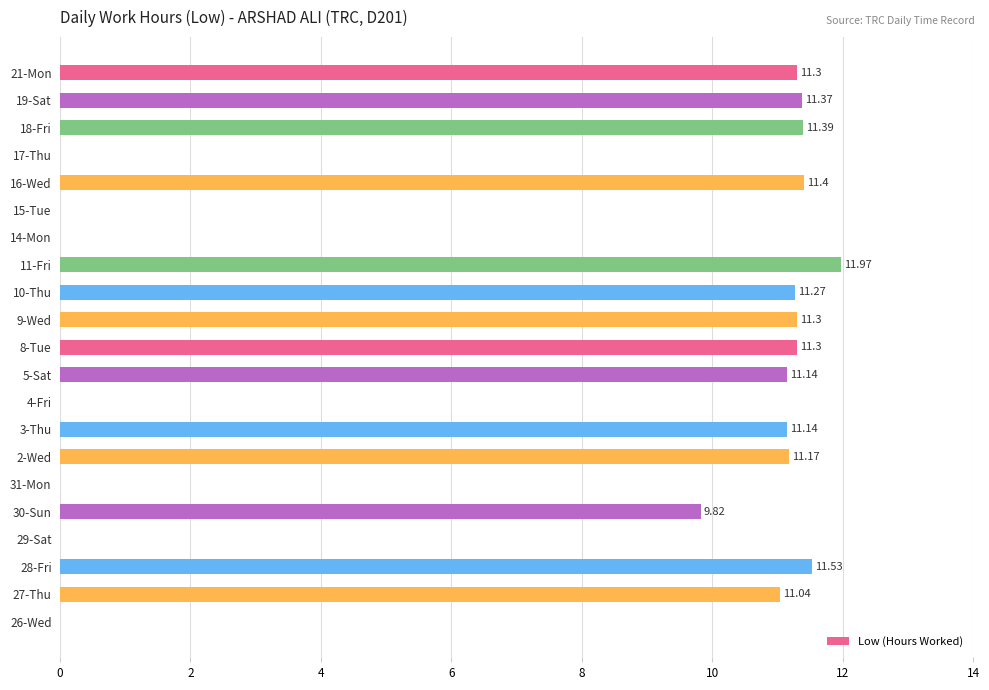

What is the ratio of the value at 30-Sun to the value at 3-Thu?

0.9